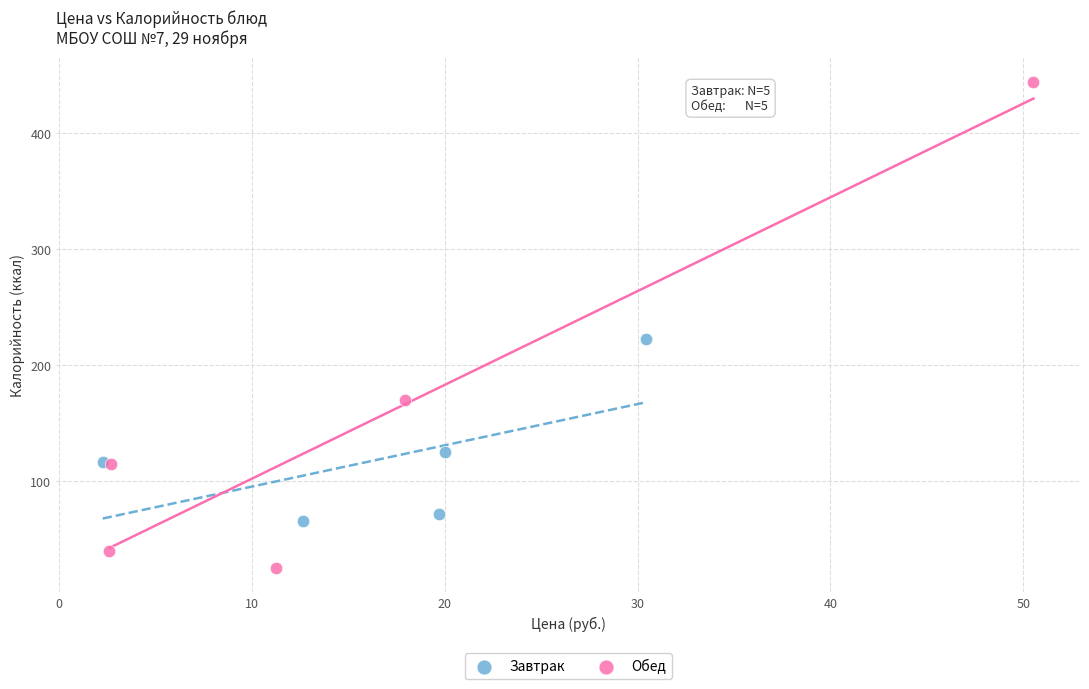

Which series contains the lowest Y value?

Обед